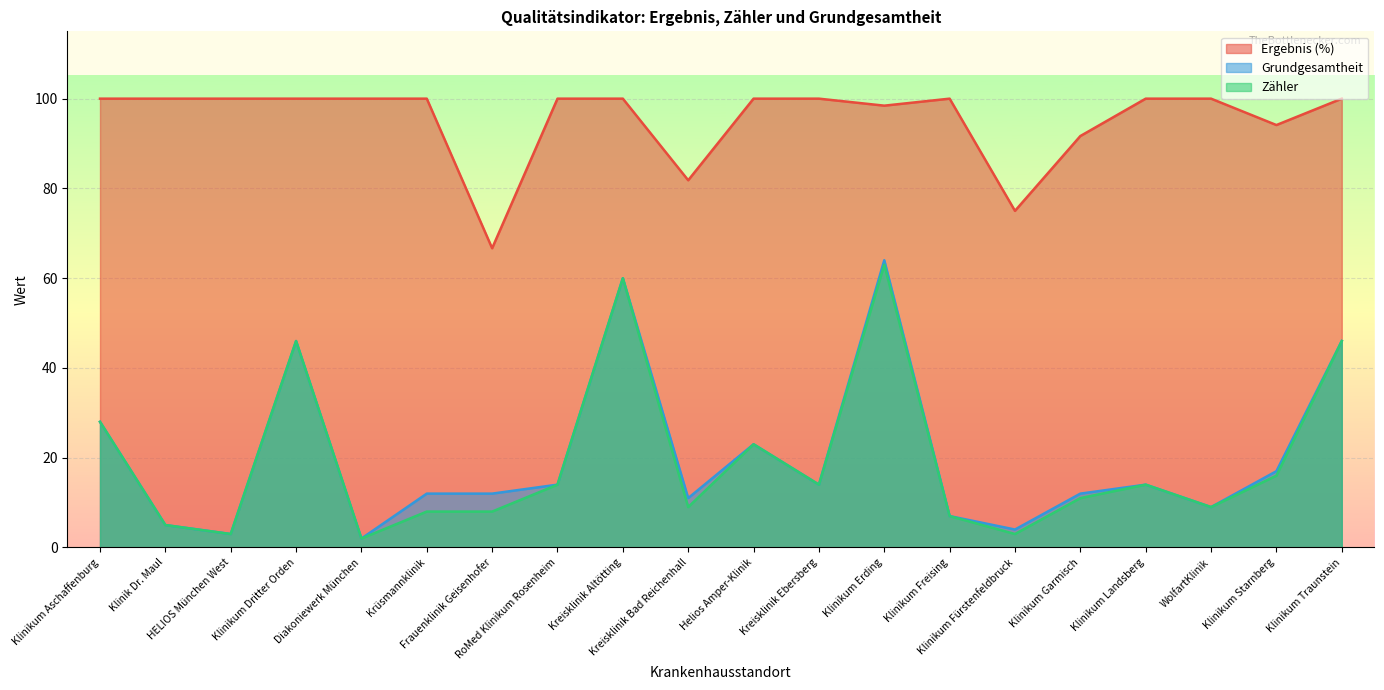

Is the value of Grundgesamtheit at Klinikum Erding greater than the value of Ergebnis (%) at Kreisklinik Altötting?

No